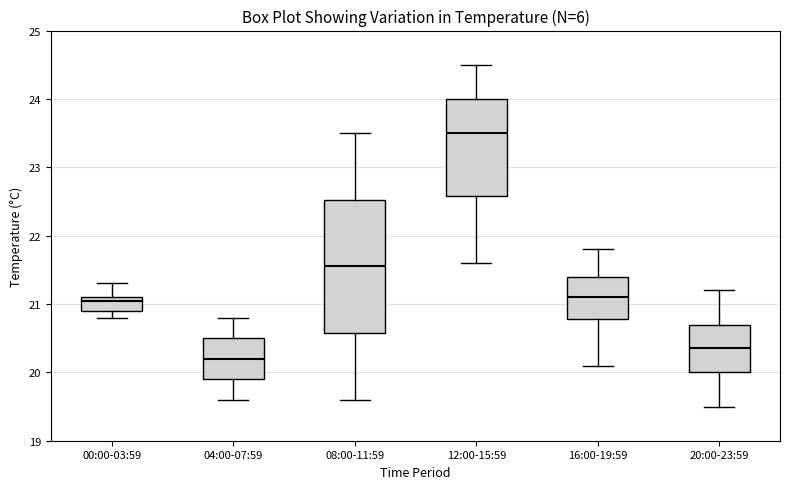

Reading left to right, read every box against the y-axis: the position of its median line, the range the box covers, and the ends of its whiskers. The values are not printed on the chart, so give them approximately, as read against the axis.

00:00-03:59: median 21.1 (just below the box's upper edge), box 20.9 to 21.1, whiskers 20.8 to 21.3
04:00-07:59: median 20.2, box 19.9 to 20.5, whiskers 19.6 to 20.8
08:00-11:59: median 21.6, box 20.6 to 22.5, whiskers 19.6 to 23.5
12:00-15:59: median 23.5, box 22.6 to 24.0, whiskers 21.6 to 24.5
16:00-19:59: median 21.1, box 20.8 to 21.4, whiskers 20.1 to 21.8
20:00-23:59: median 20.4, box 20.0 to 20.7, whiskers 19.5 to 21.2